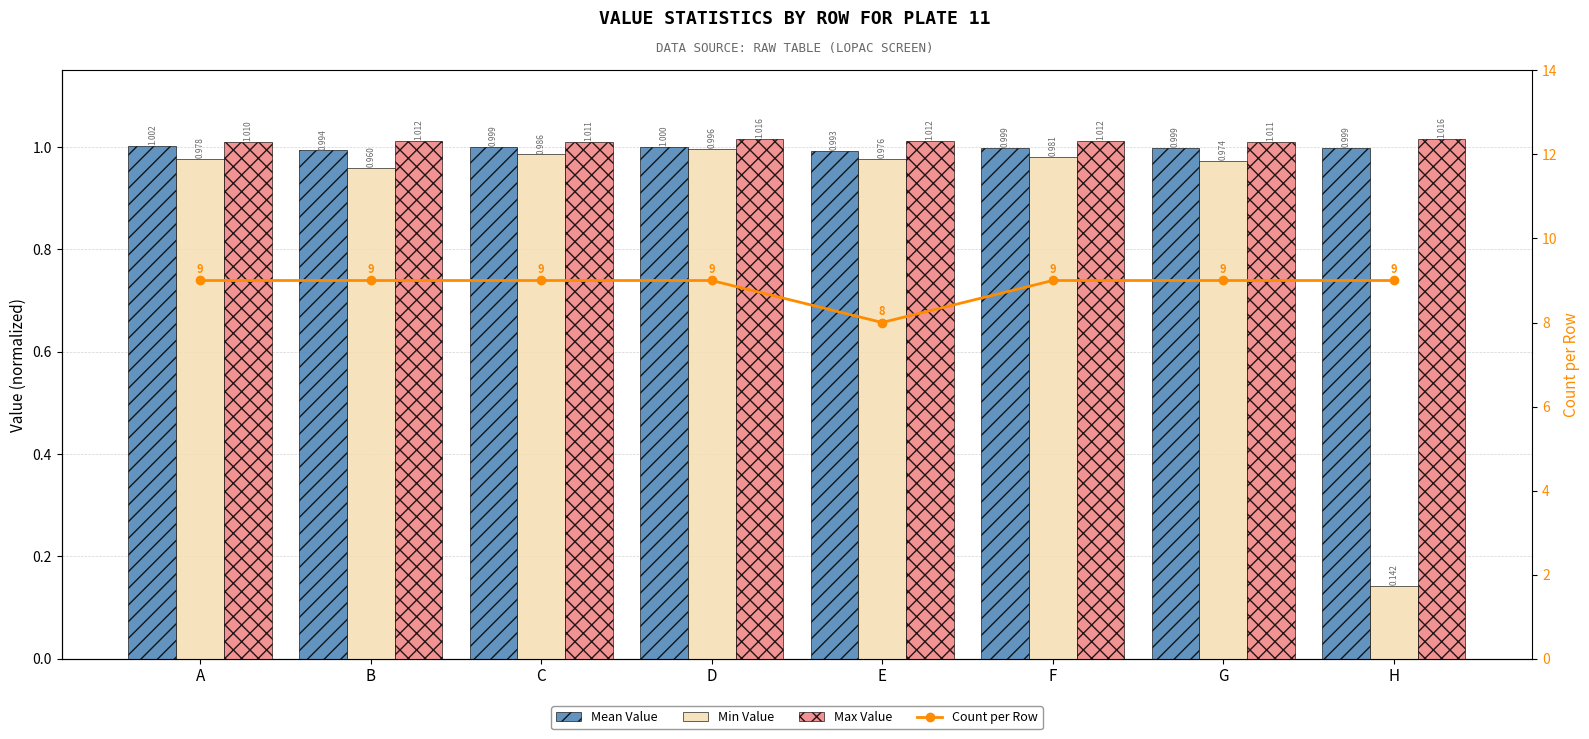

Which series has the largest range (max minus min)?

Count per Row